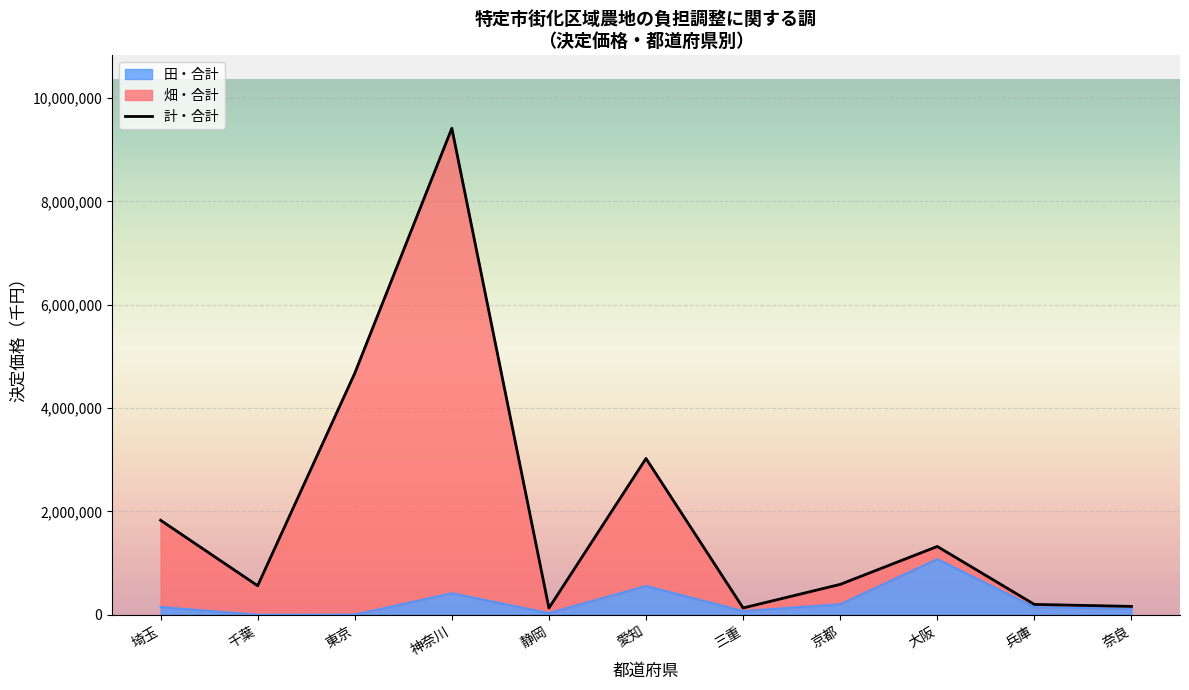

Is it true that 千葉 equals 304463 at 宮城?

False